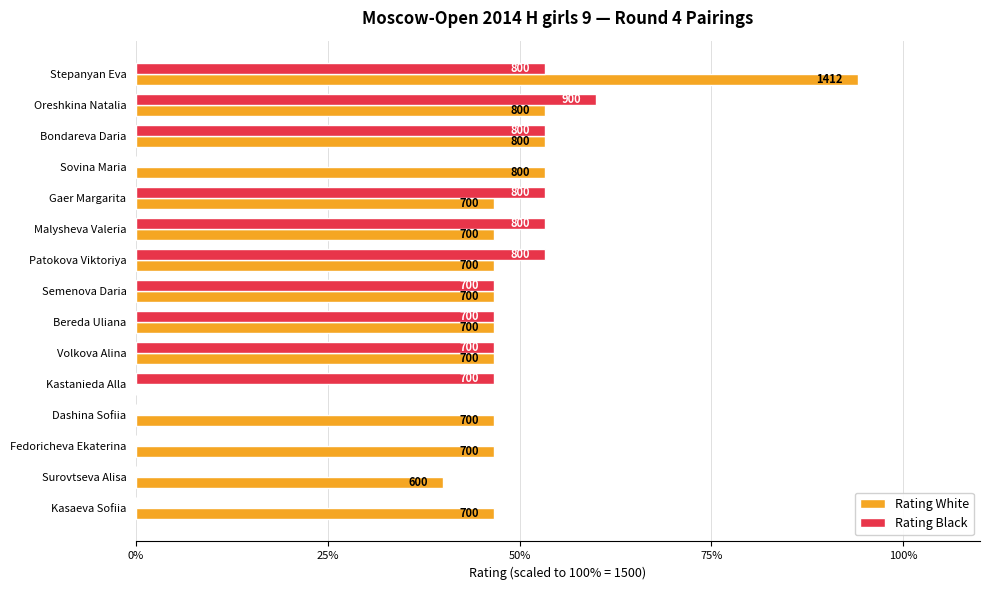

What are all the series names shown in the legend?

Rating White, Rating Black